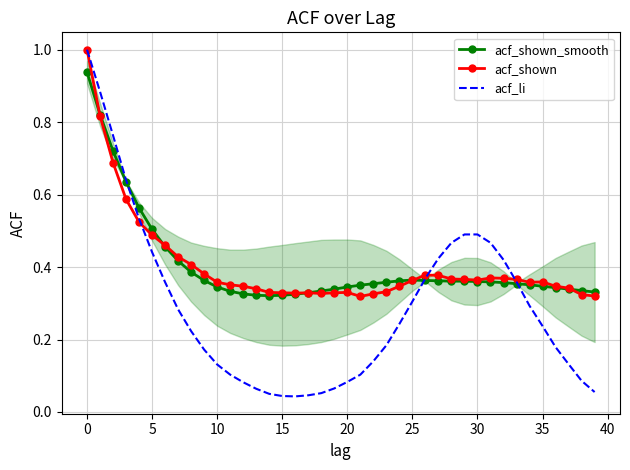

What is the maximum value shown in the chart?

1.0